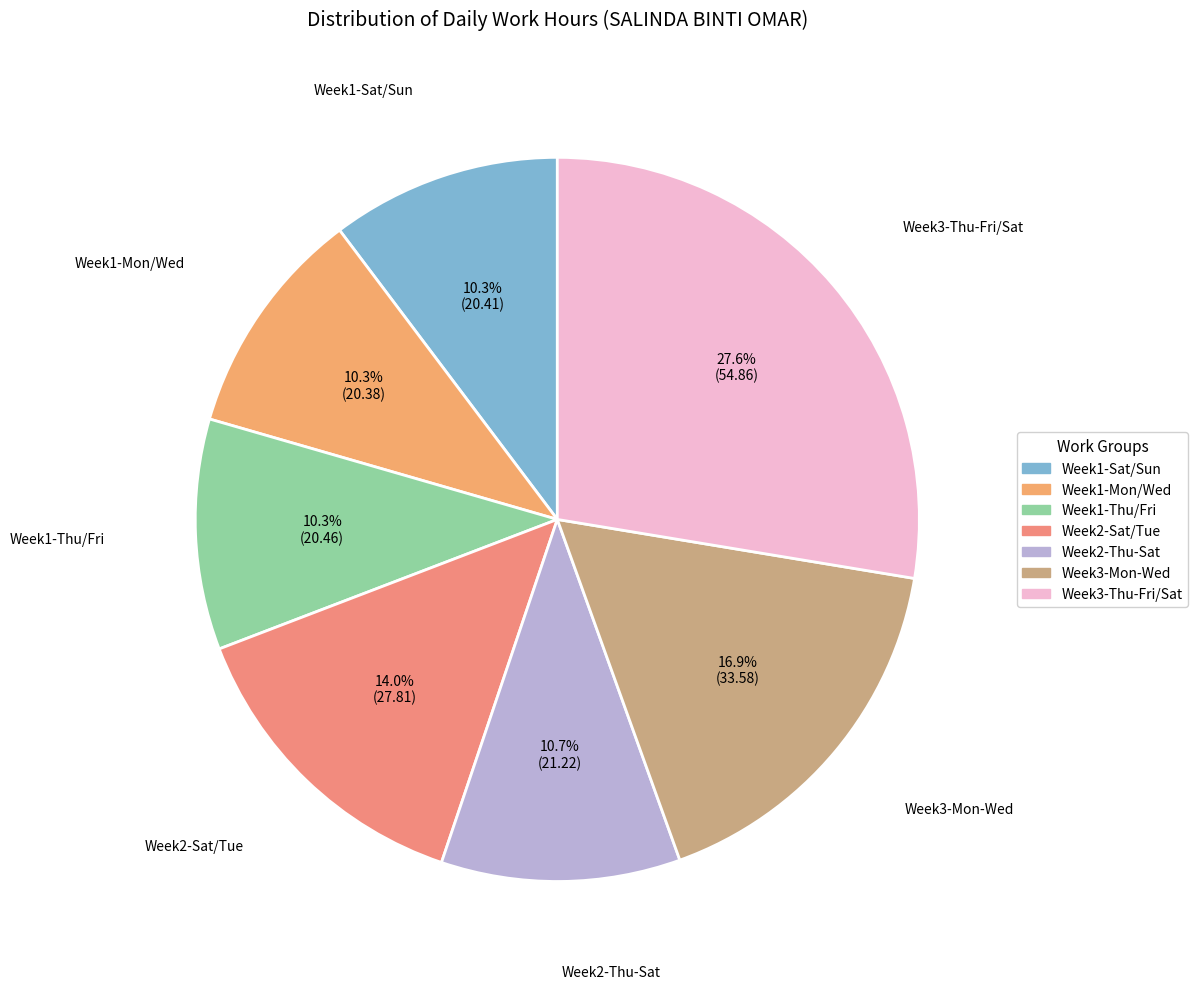

How many slices are in this pie chart?

7